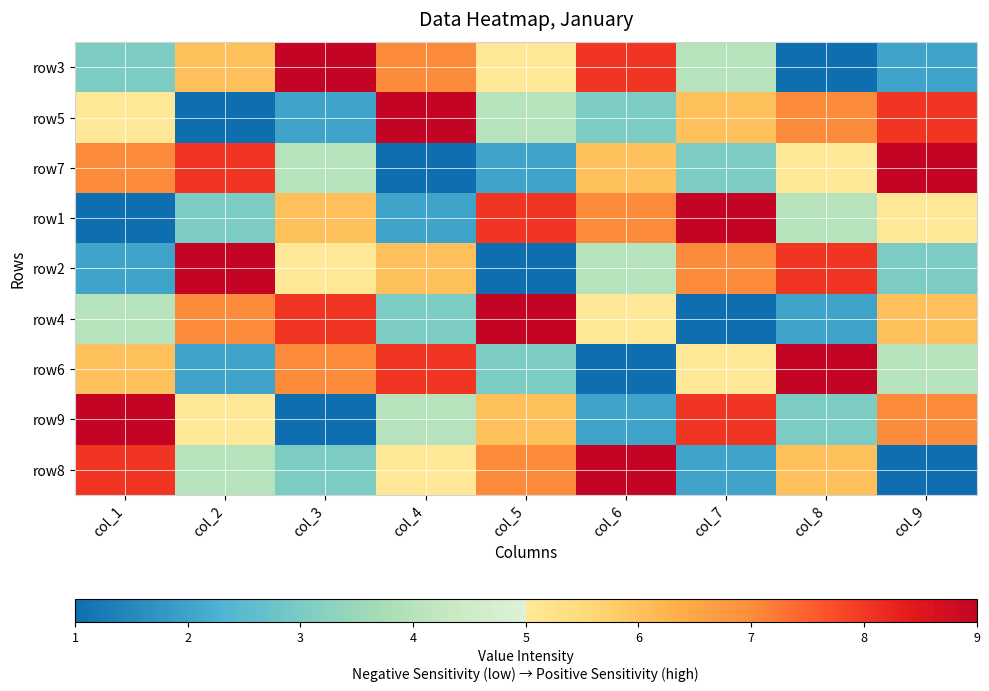

Which has a higher value, col_2 or col_6?

col_6